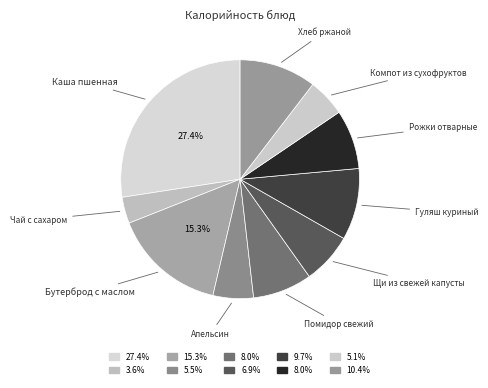

Which category has the smallest portion of the pie?

Чай с сахаром